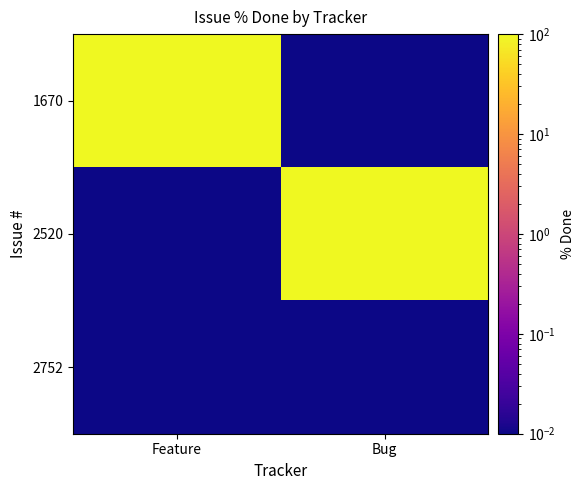

Reading left to right, what are all the values shown in this chart?

1670: Feature=100.0	Bug=0.0
2520: Feature=0.0	Bug=100.0
2752: Feature=0.0	Bug=0.0